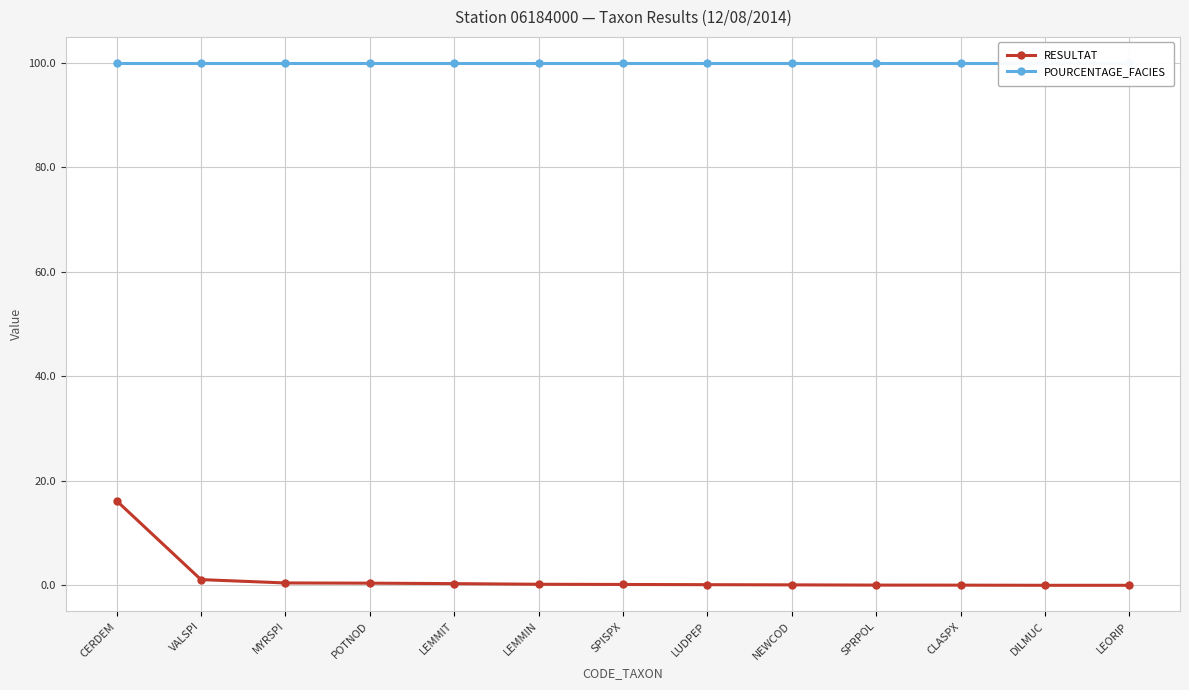

What is the value of the RESULTAT point at the 9th from the left?

0.1